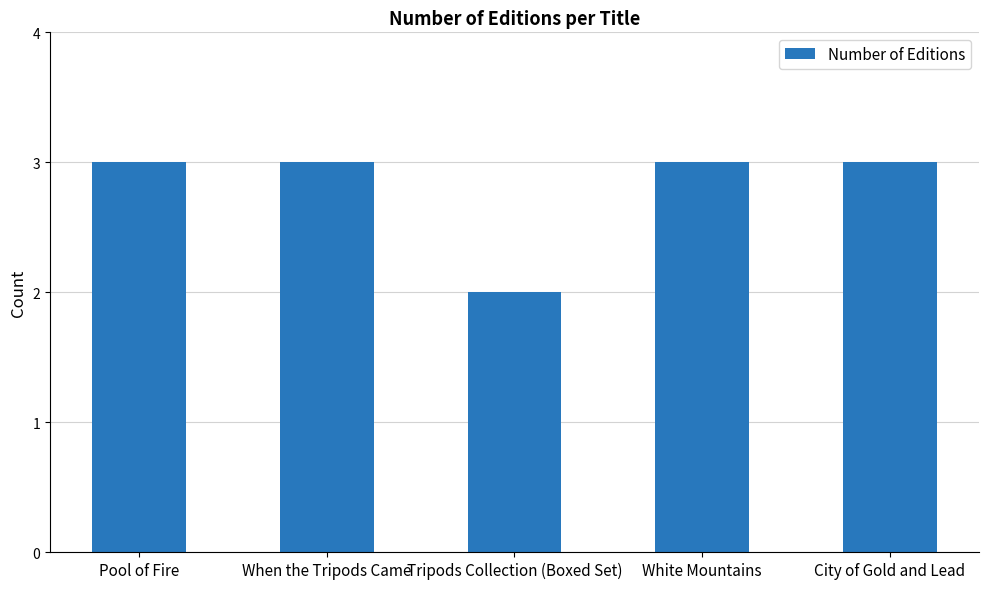

What is the value of the 5th bar from the left?

3